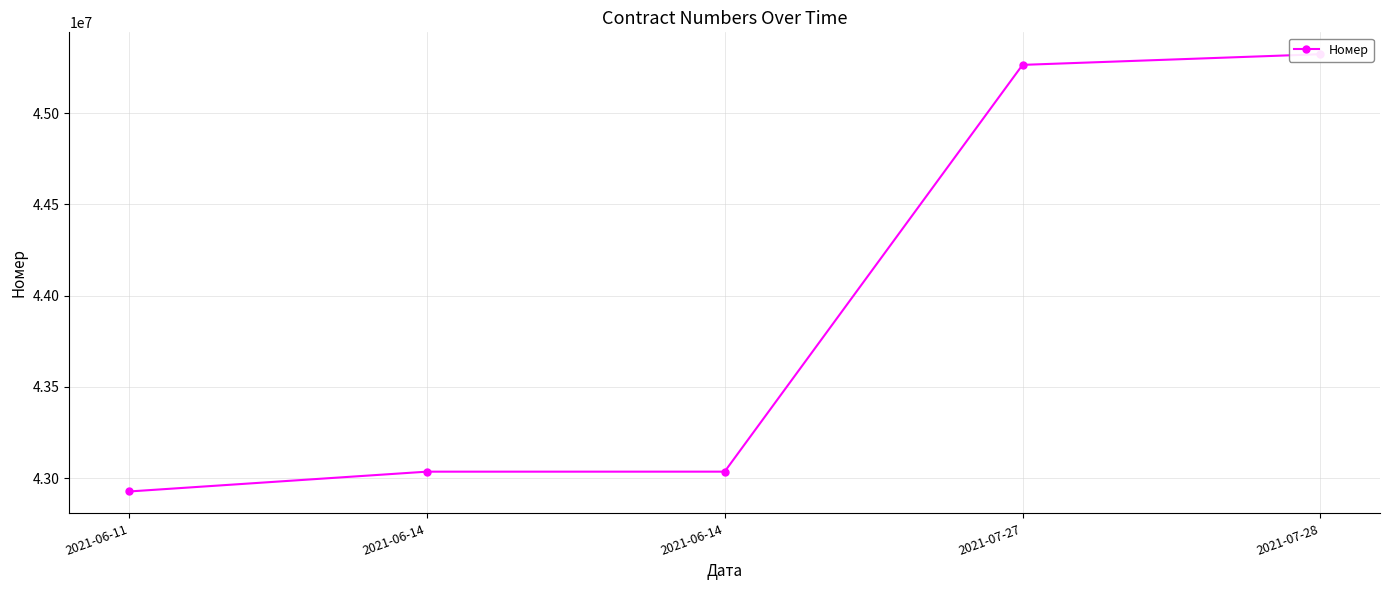

Between 2021-06-11 and 2021-07-28, which is larger?

2021-07-28